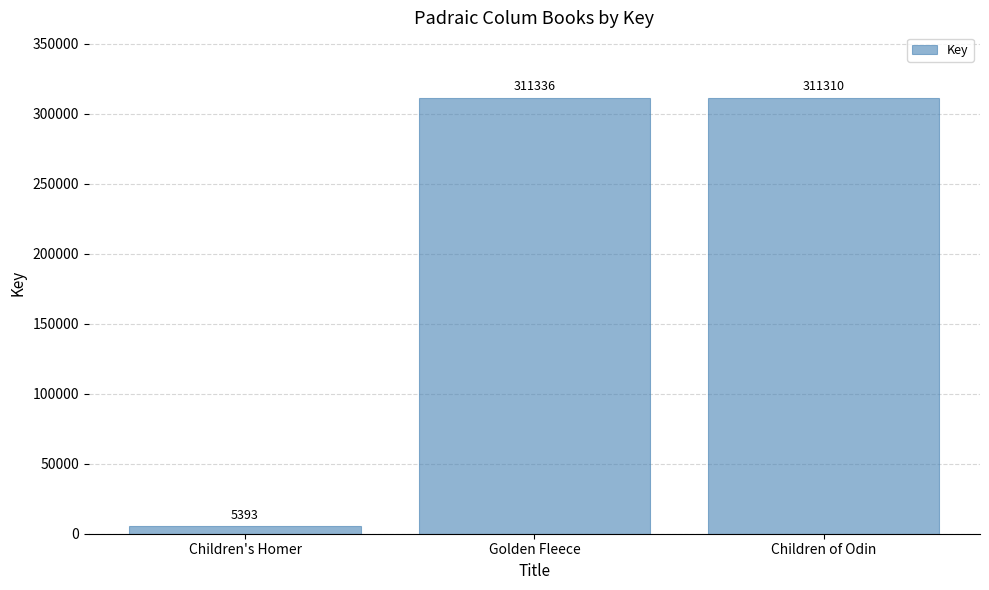

Count the number of categories in the chart.

3